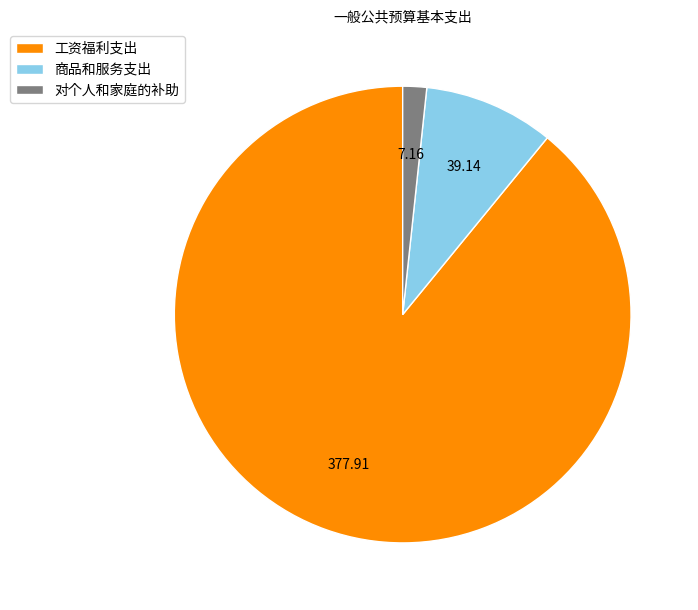

Which slice is the largest?

工资福利支出